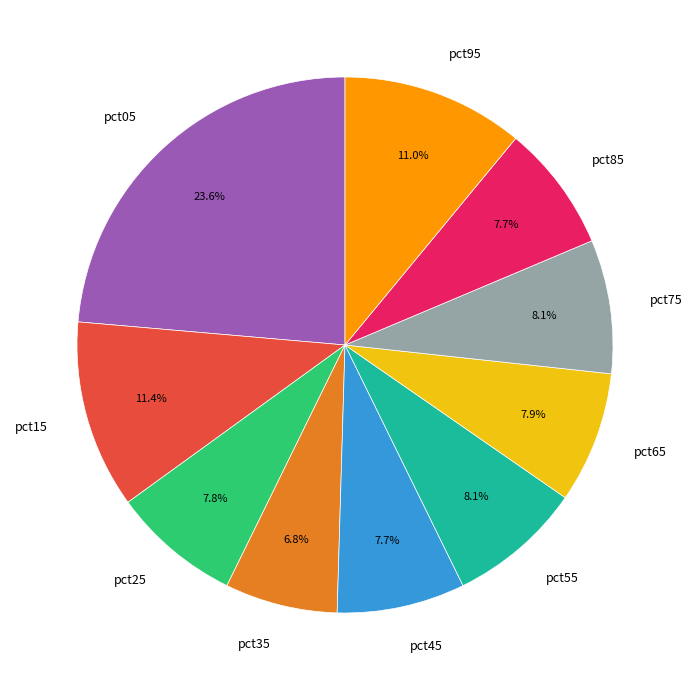

Count the number of slices in the pie.

10